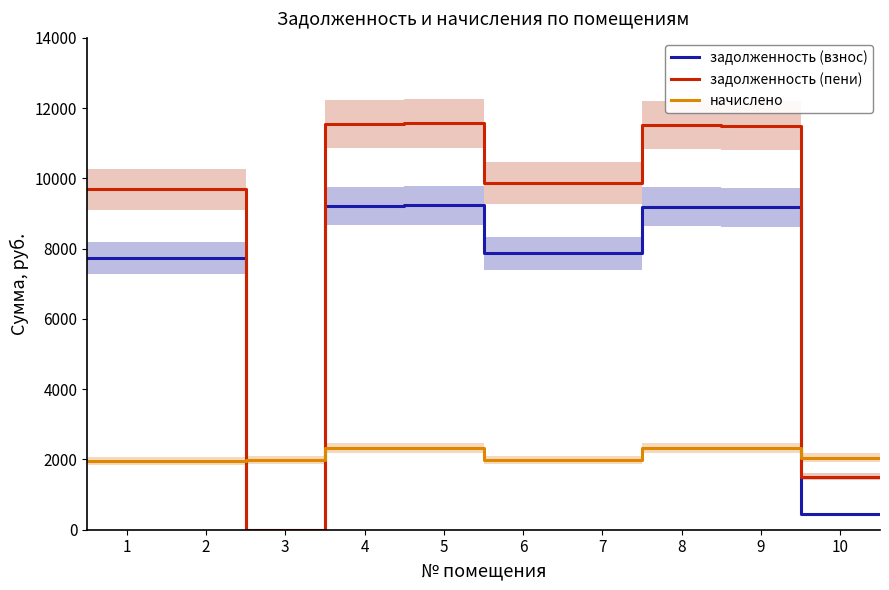

Is it true that задолженность (взнос) equals 16108.1 at 7?

False